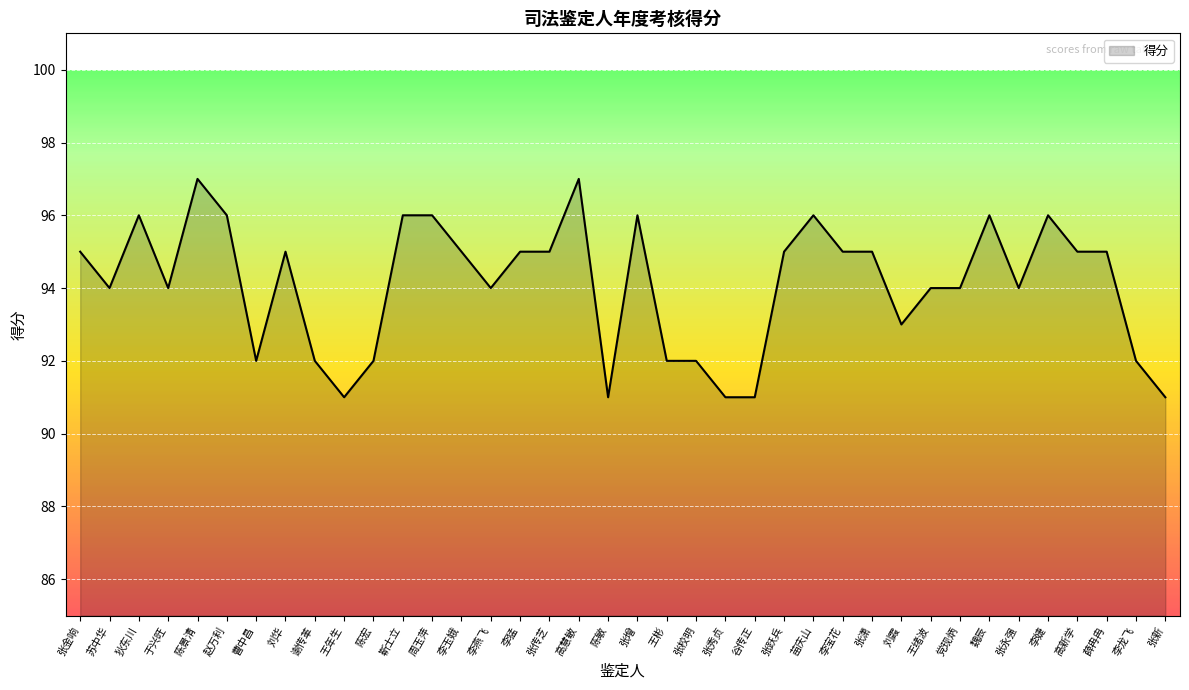

Approximately how many times larger is the value at 赵万利 compared to 李宝花?

1.0